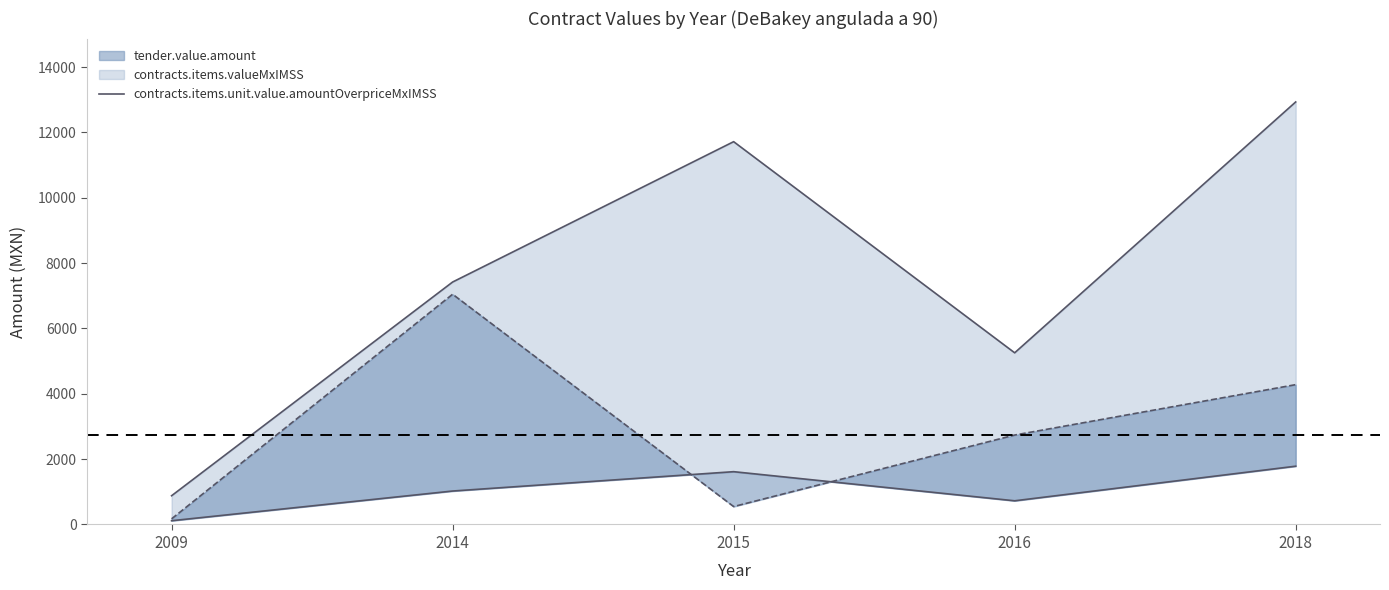

How many lines are shown in the chart?

3